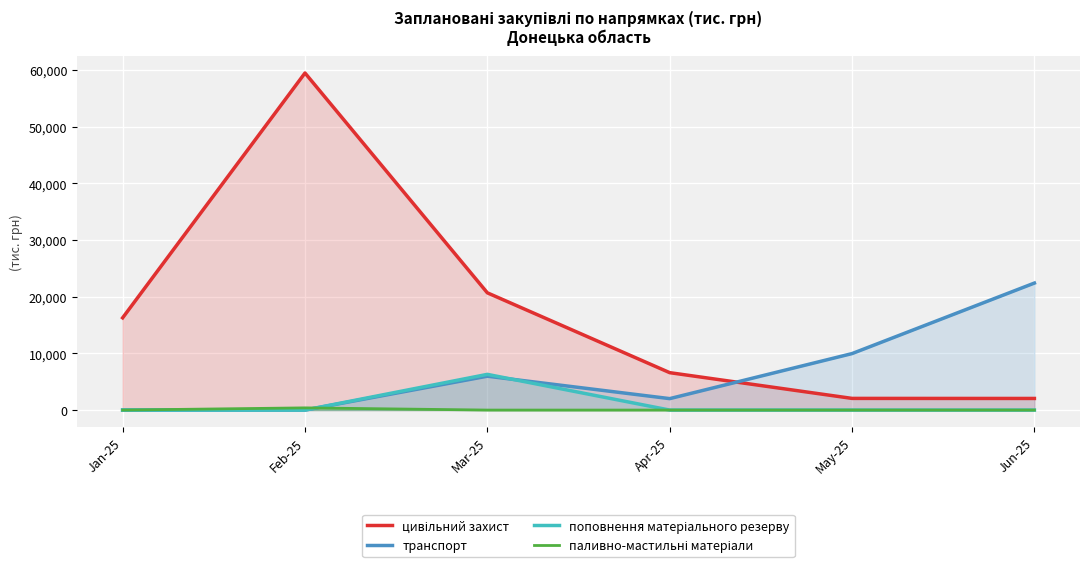

True or false: поповнення матеріального резерву and цивільний захист cross at least once.

False